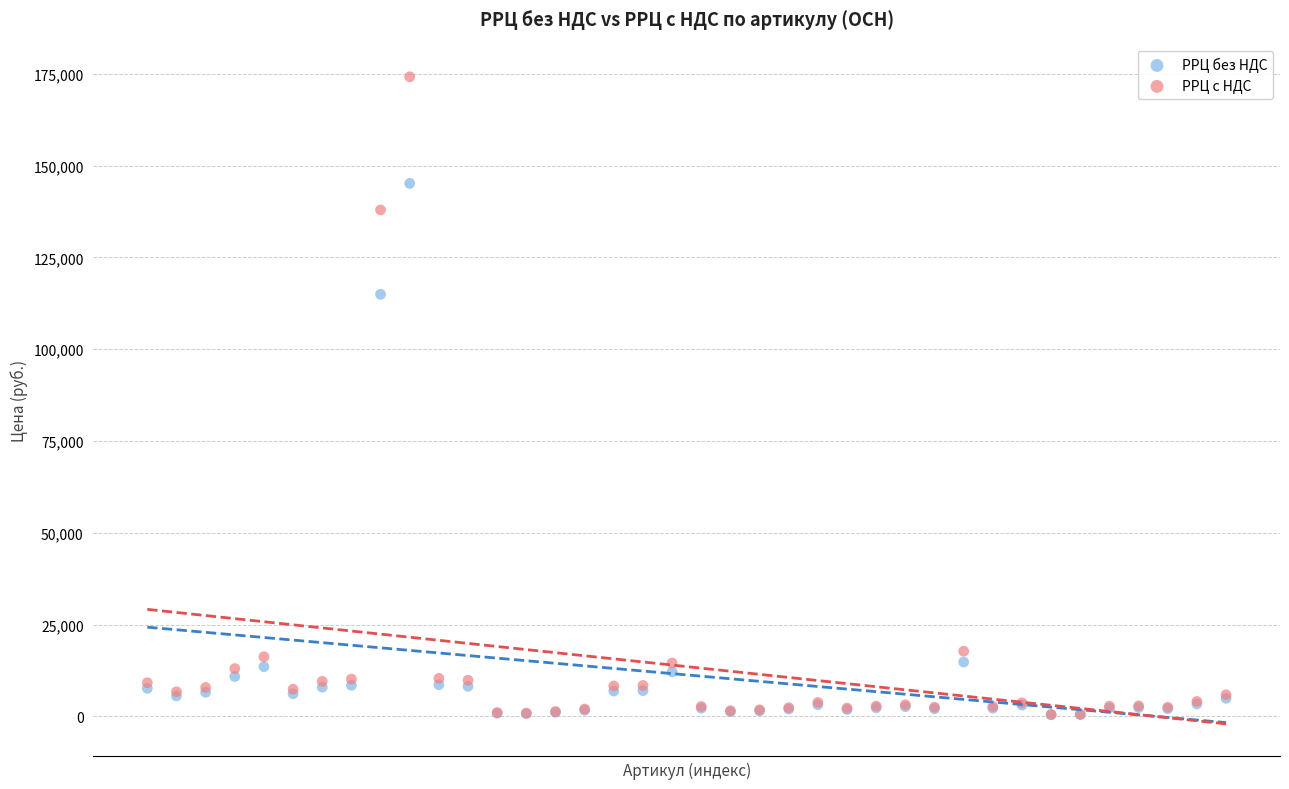

In the РРЦ без НДС series, what Y value is closest to 72794?

114951.0